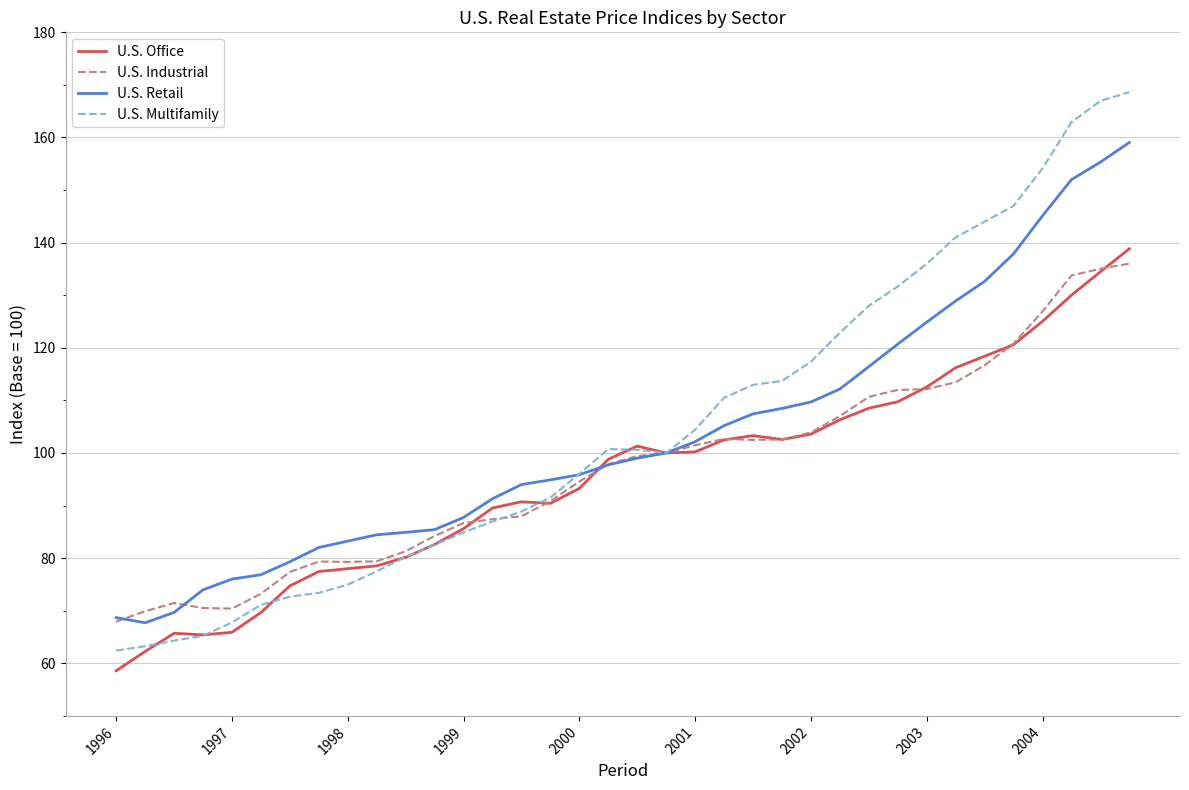

What is the lowest value of the U.S. Office series?

58.6